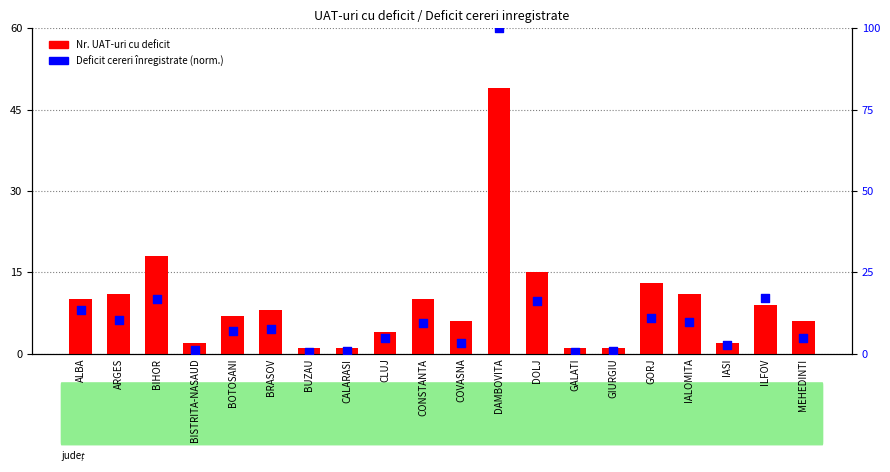

Is the value of Nr. UAT-uri cu deficit at GORJ greater than the value of Deficit cereri inregistrate (%) at COVASNA?

Yes